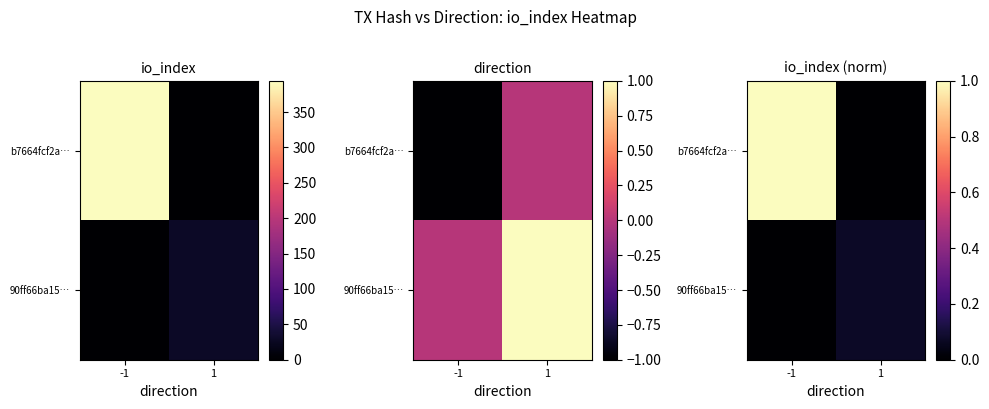

Count the b7664fcf2a… values in the range 0 to 1.

2